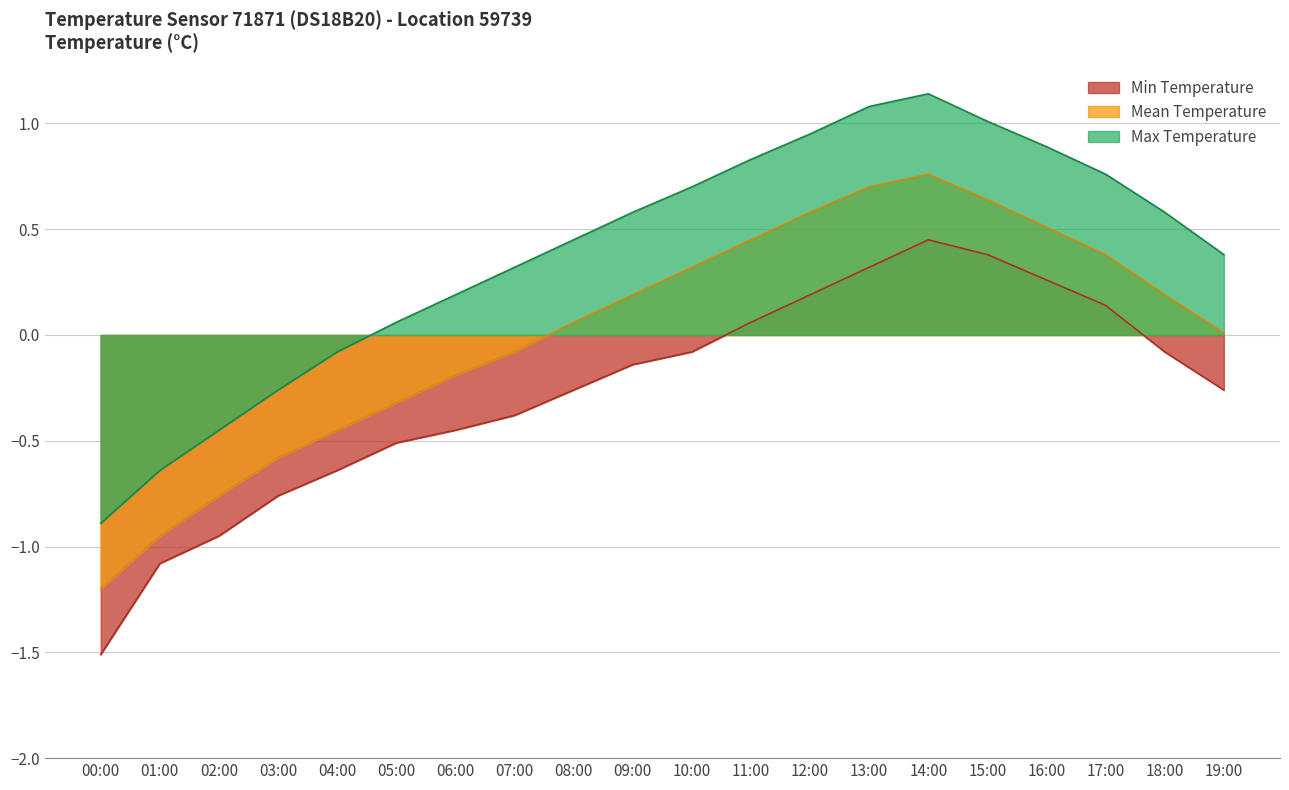

What is the difference between the maximum and minimum values in the Max Temperature series?

2.0